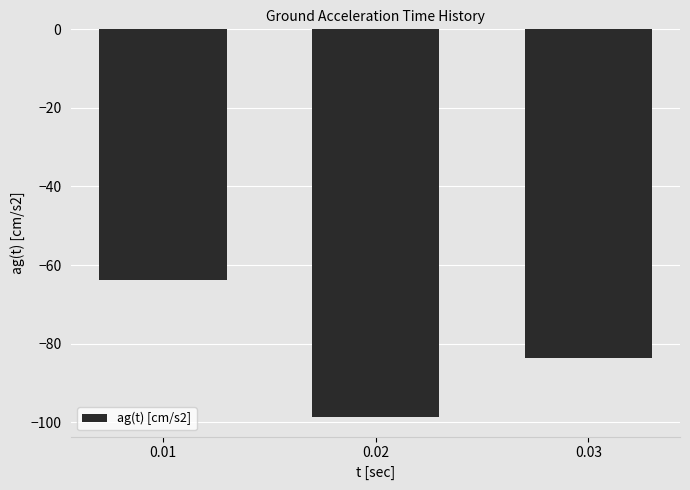

Rank the categories by value from highest to lowest.

0.01, 0.03, 0.02